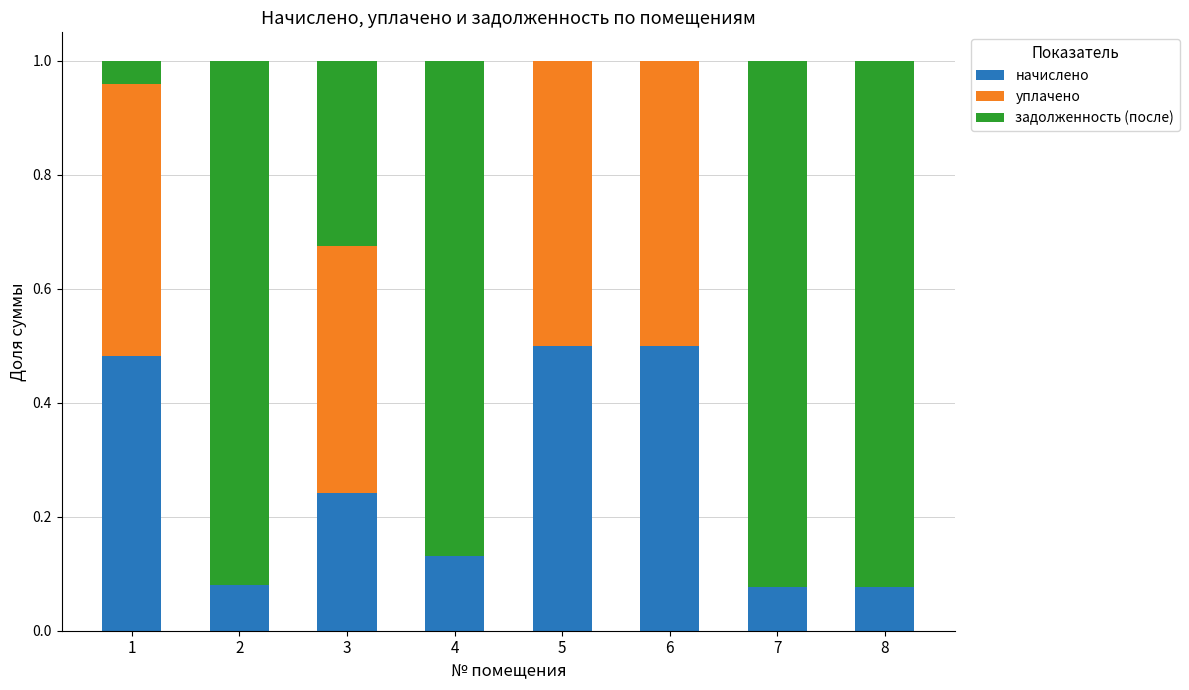

What is the total value across all series at 4?

1.0